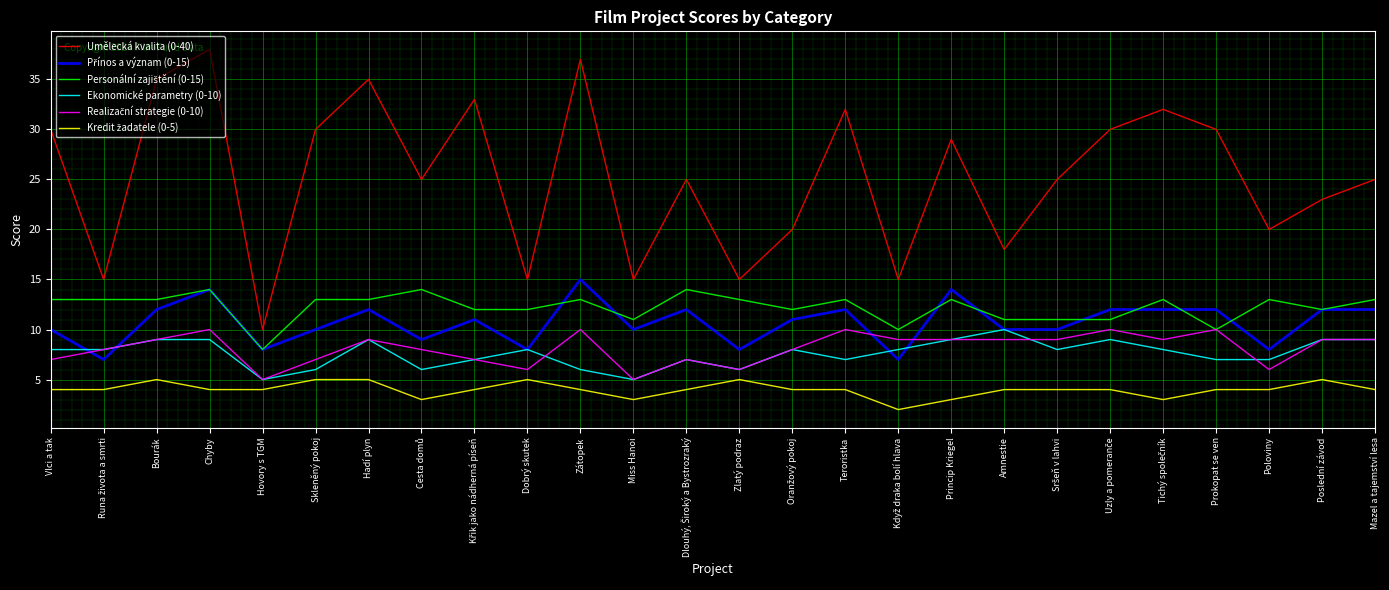

Which series has the largest range (max minus min)?

Umělecká kvalita (0-40)